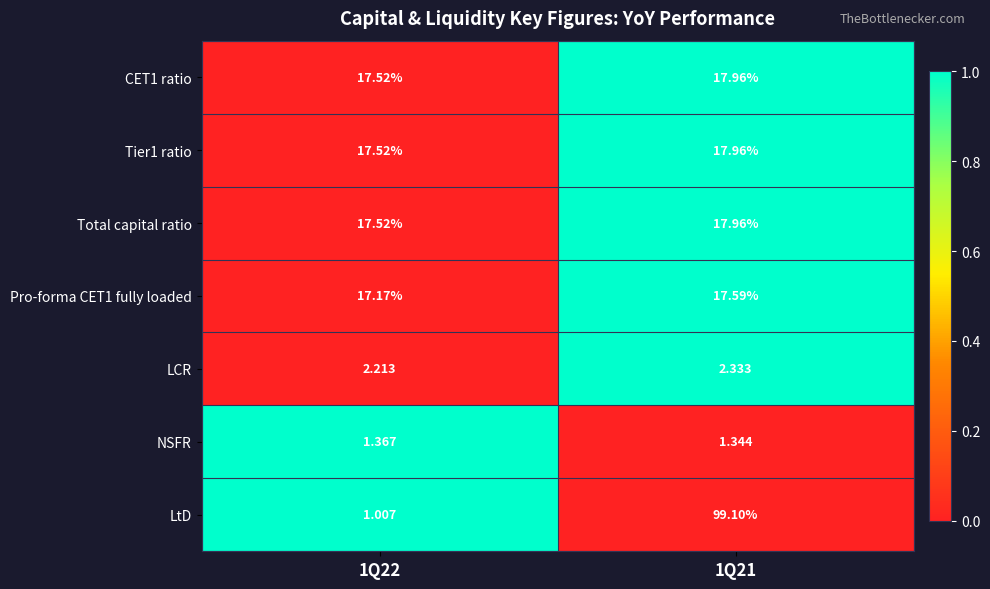

Which series has the largest total across all categories?

LtD